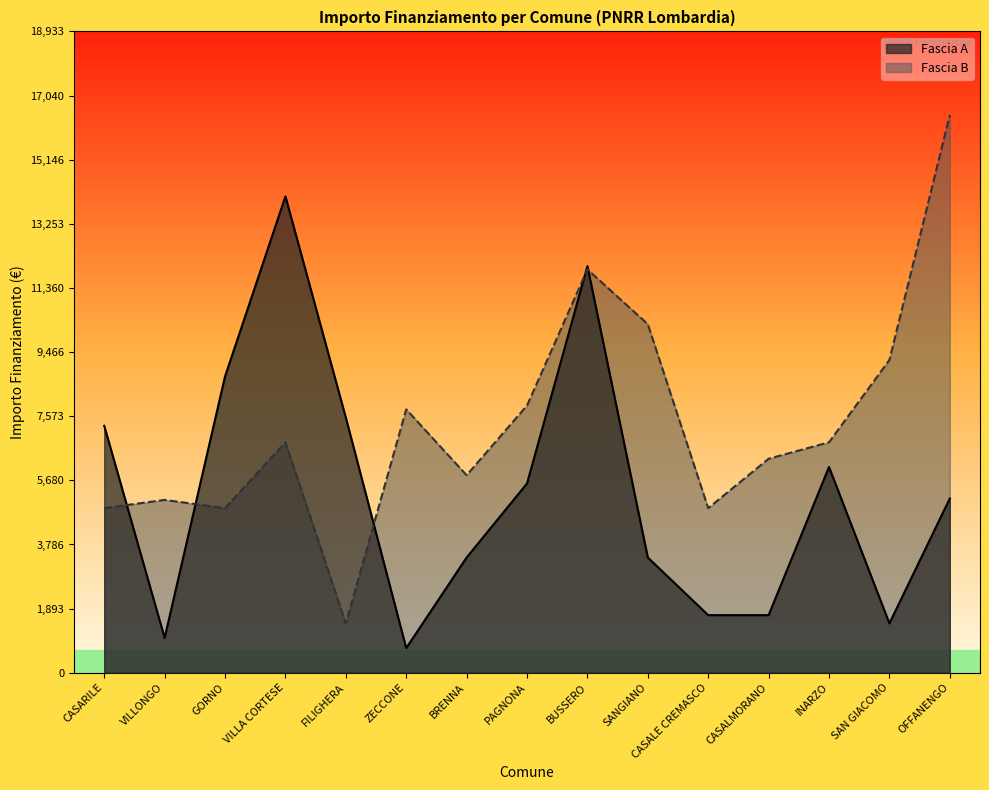

What is the label of the 4th point from the right?

CASALMORANO